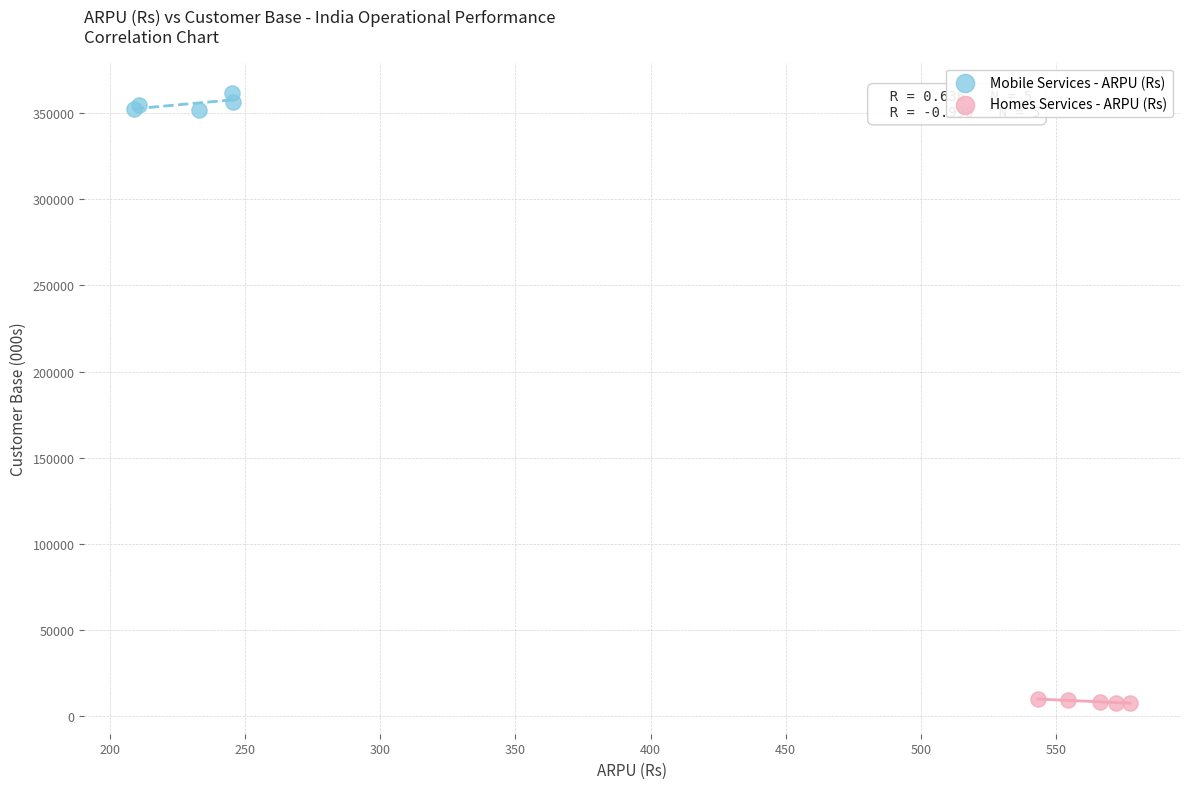

Which series reaches the minimum Y coordinate?

Homes Services - ARPU (Rs)